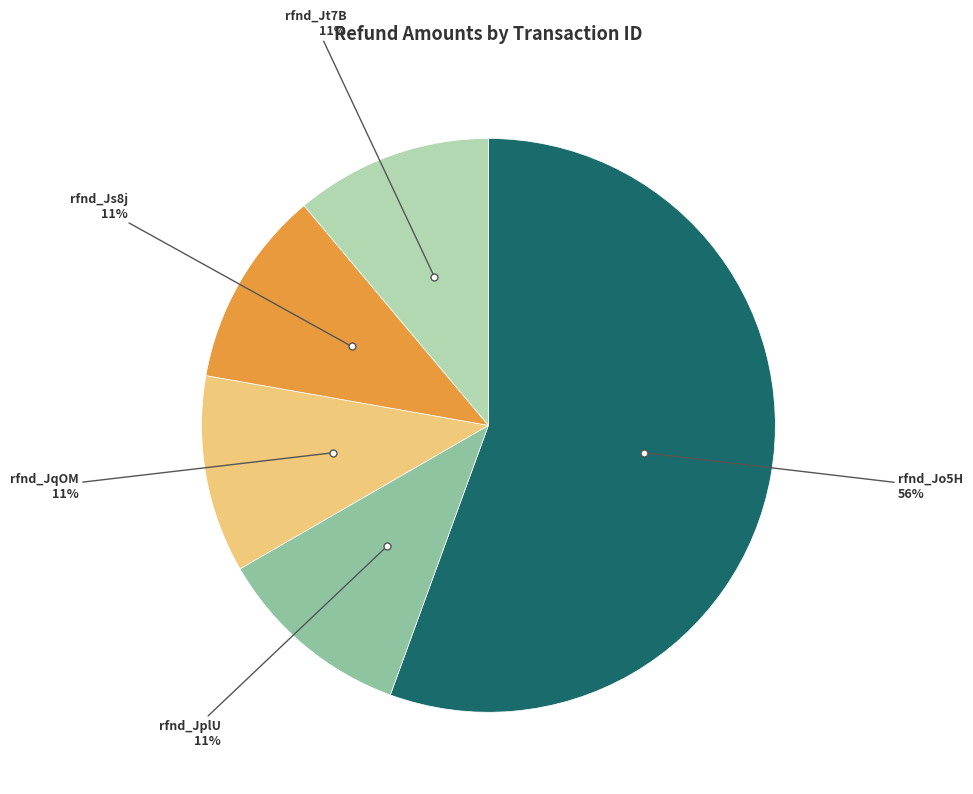

Which slice is the largest?

rfnd_Jo5H